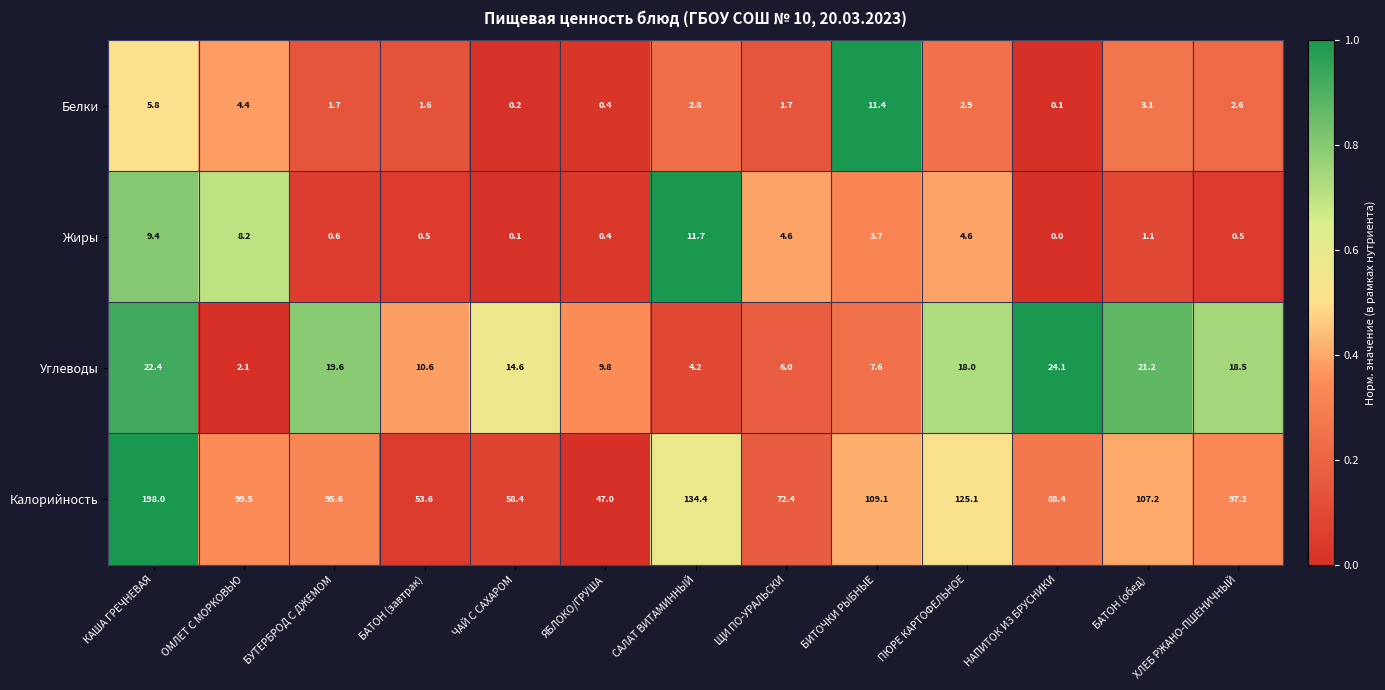

What is the sum of the Калорийность values at ЯБЛОКО/ГРУША and ПЮРЕ КАРТОФЕЛЬНОЕ?

172.1